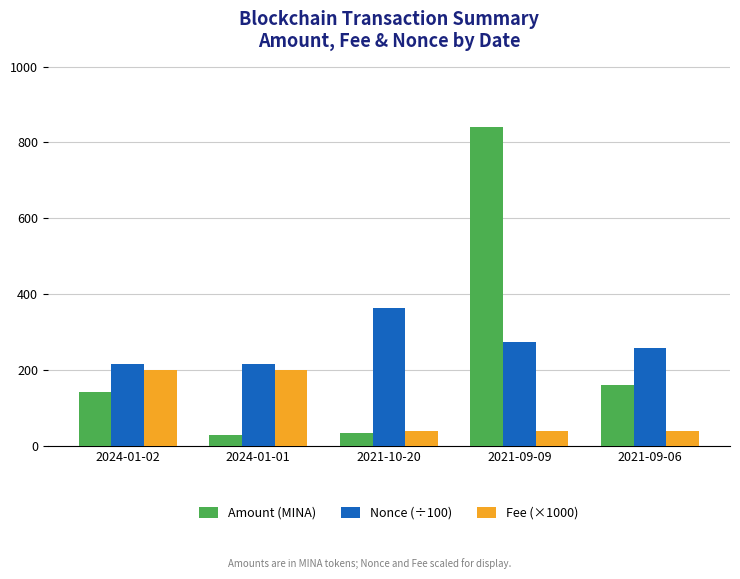

The value of Amount (MINA) at 2024-01-02 is 140.7. True or false?

True